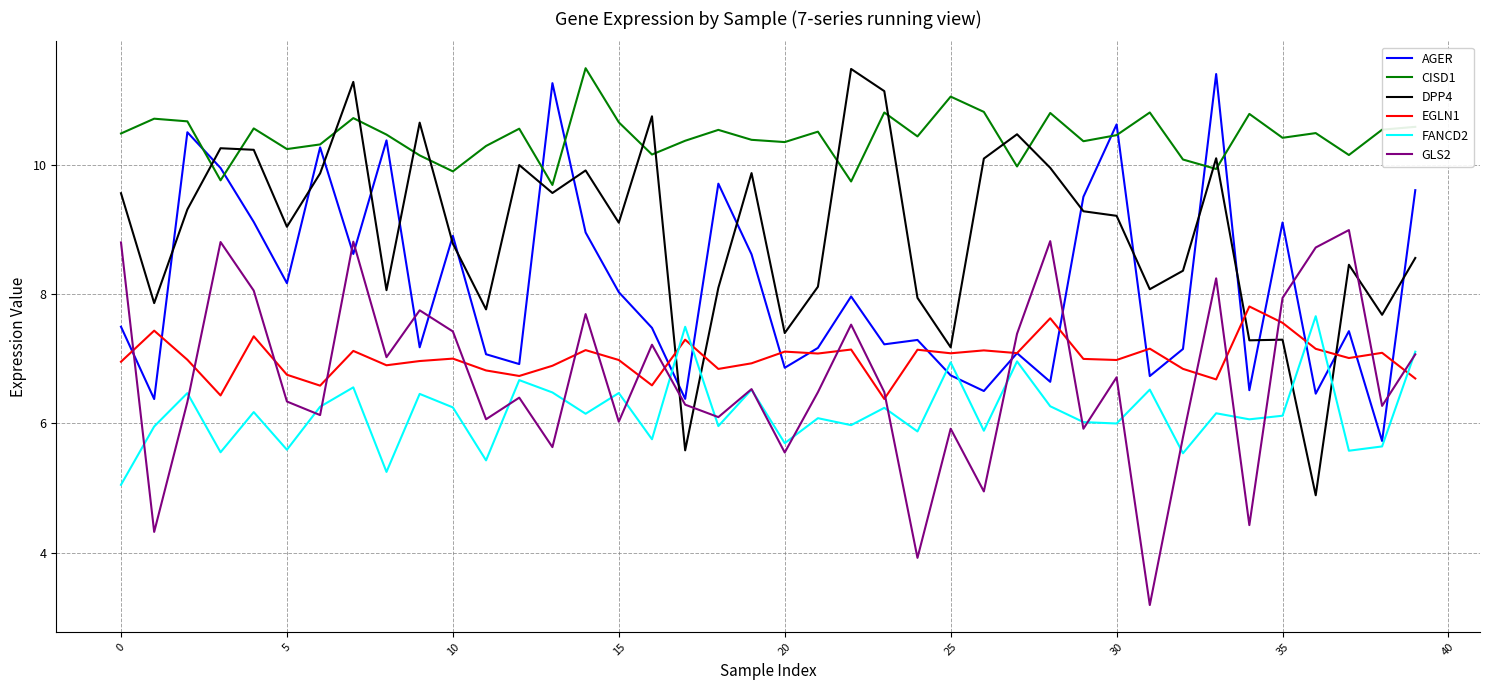

Which series has the largest total across all categories?

CISD1